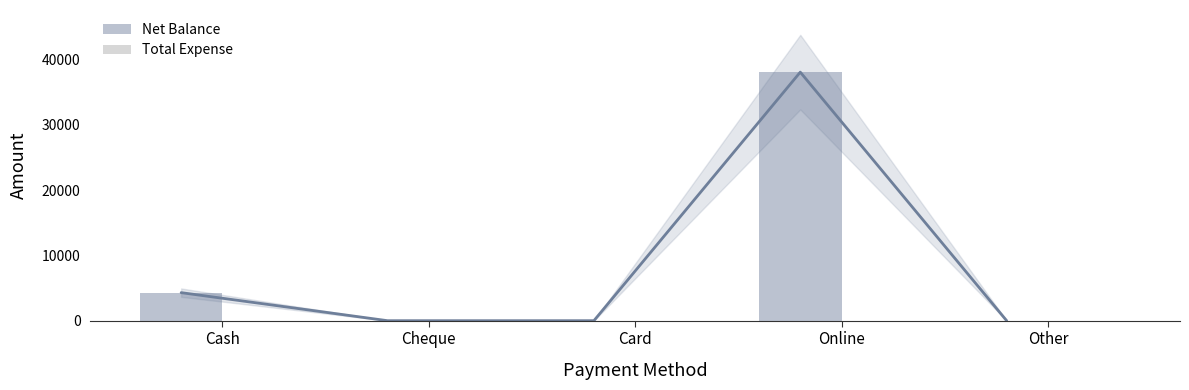

Rank the series by their average value, from highest to lowest.

Net Balance, Total Expense